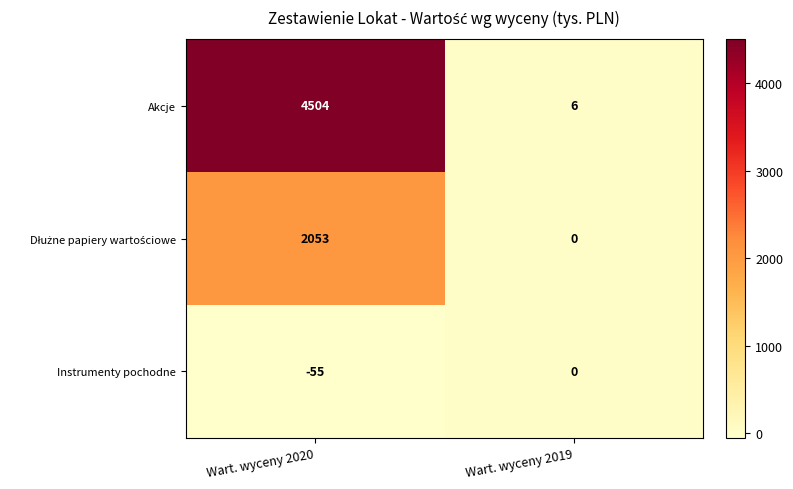

Count the number of categories in the chart.

2